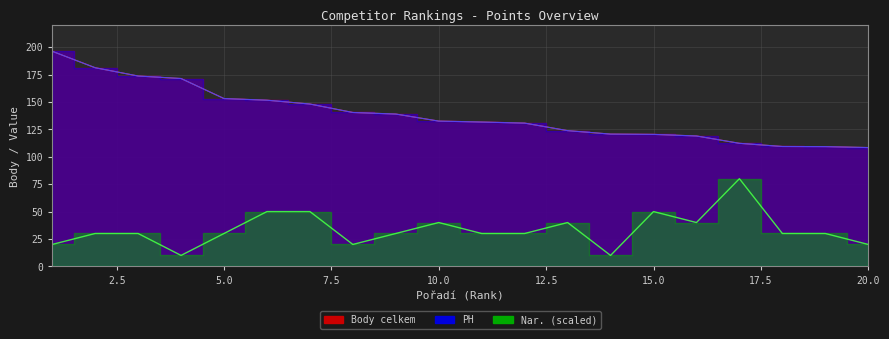

What is the minimum value shown in the chart?

10.0